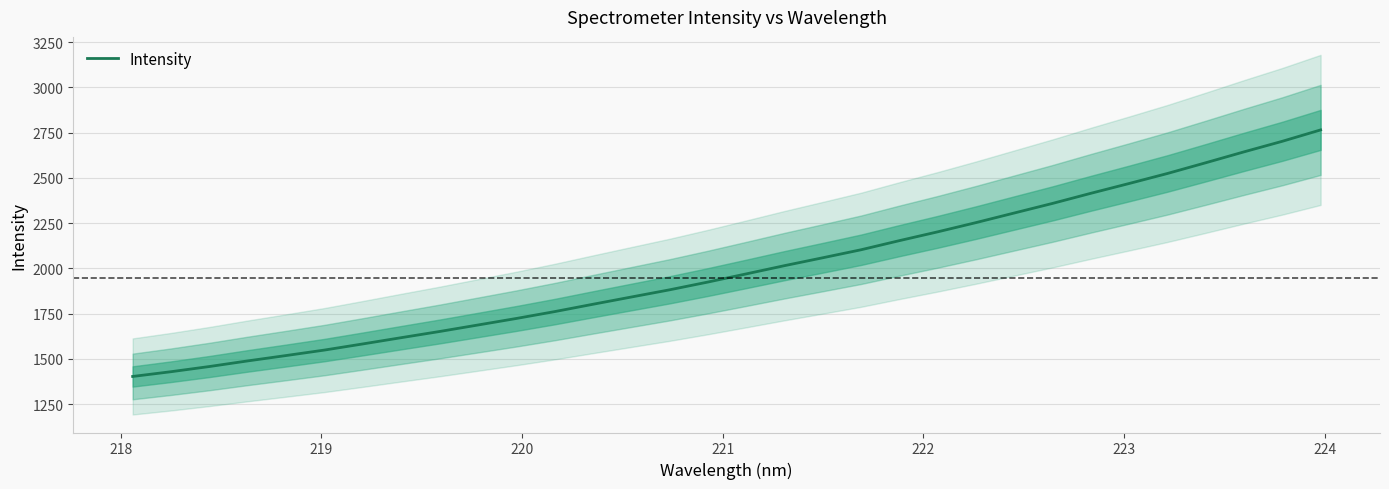

What is the lowest value of the Intensity series?

1402.5